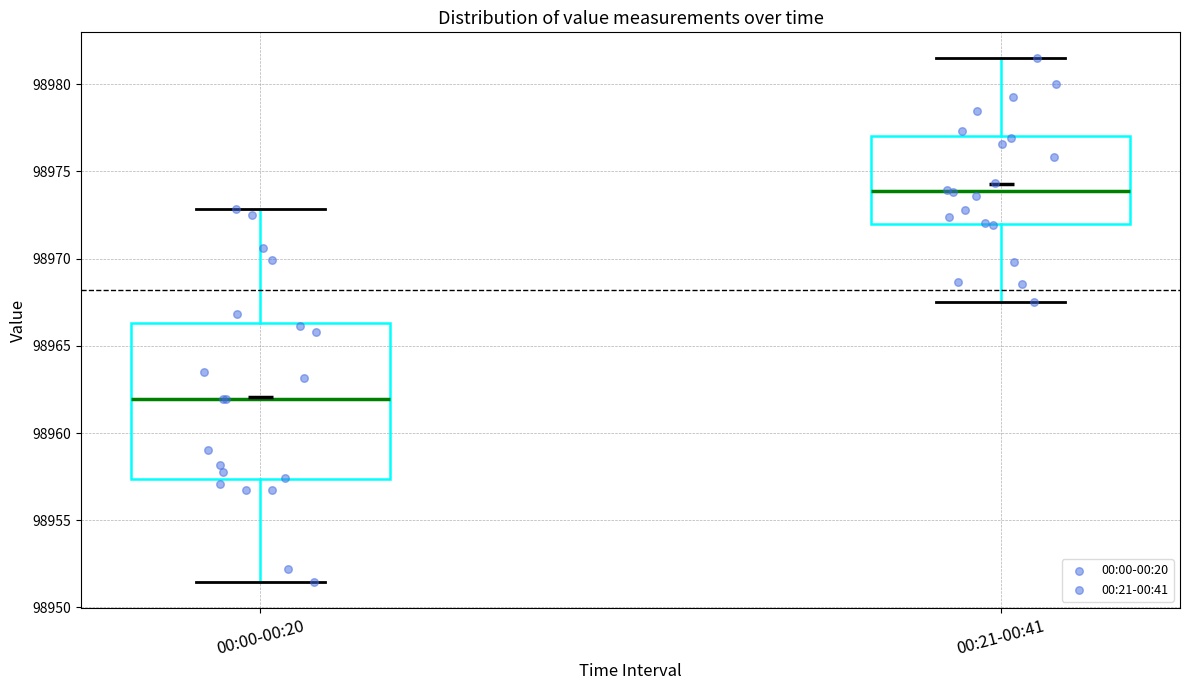

Reading left to right, read every box against the y-axis: the position of its median line, the range the box covers, and the ends of its whiskers. The values are not printed on the chart, so give them approximately, as read against the axis.

00:00-00:20: median 98962.0, box 98957.5 to 98966.5, whiskers 98951.5 to 98973.0
00:21-00:41: median 98974.0, box 98972.0 to 98977.0, whiskers 98967.5 to 98981.5